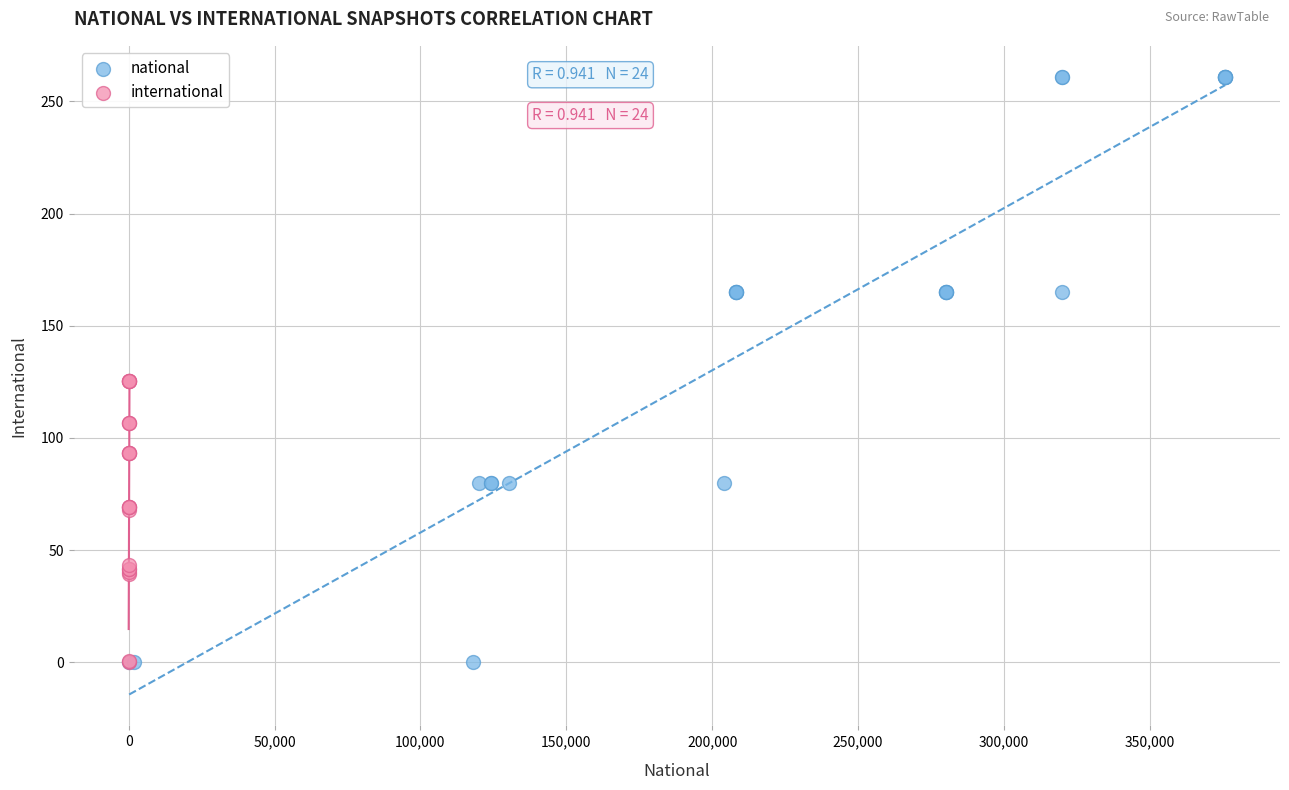

Which series contains the highest Y value?

national